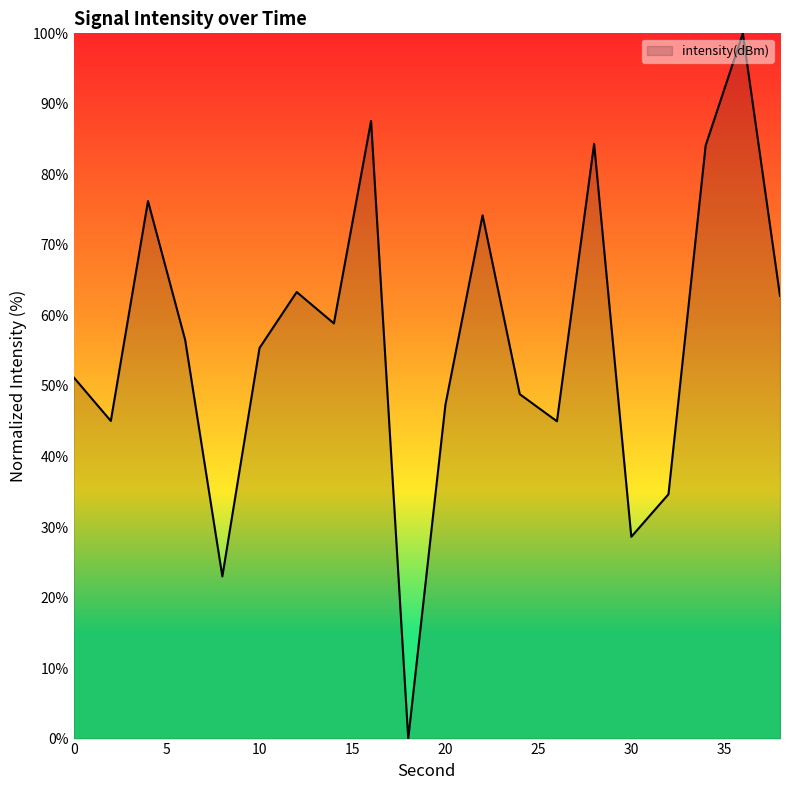

What is the greatest value displayed?

100.0